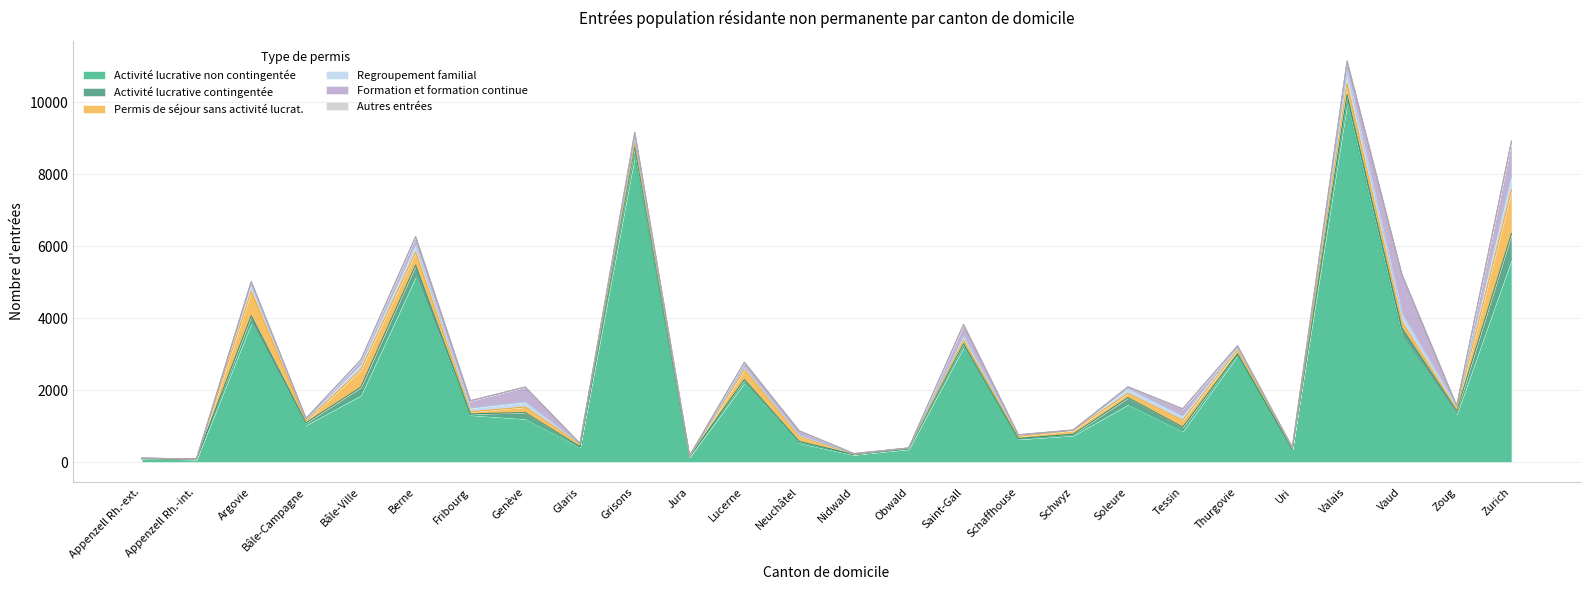

Reading left to right, extract all data points from this chart.

Activité lucrative non contingentée: 94	77	3868	1033	1859	5154	1310	1206	421	8531	146	2209	532	206	362	3200	639	742	1603	861	2963	364	9983	3506	1335	5641
Activité lucrative contingentée: 4	1	200	60	222	322	32	170	6	234	6	86	43	5	19	92	20	34	188	112	47	3	226	218	93	708
Permis de séjour sans activité lucrat.: 8	4	683	47	486	358	58	155	69	118	1	277	132	10	11	91	54	107	119	192	107	22	300	176	37	1215
Regroupement familial: 7	2	195	50	139	205	104	144	19	122	14	69	49	5	2	119	34	5	136	113	73	17	352	237	92	394
Formation et formation continue: 1	0	69	25	131	225	202	410	5	156	13	133	115	13	0	323	14	4	46	203	43	2	278	1077	10	961
Autres entrées: 0	0	2	0	6	2	0	4	0	0	0	1	0	0	0	0	0	0	2	0	0	0	12	3	0	1